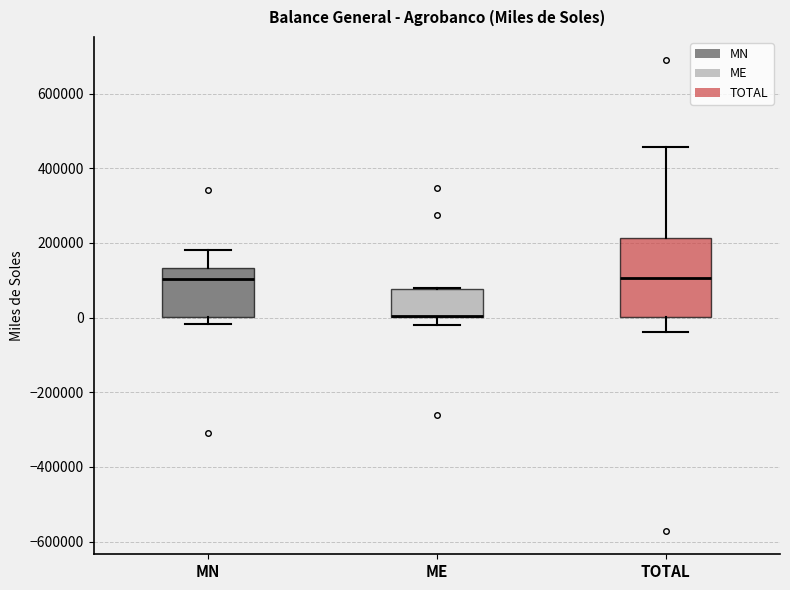

Reading left to right, transcribe this box plot: for each box, give where its median line is, the range the box spans, and where its two whiskers end, as read against the y-axis. The values are not printed on the chart, so give them approximately, as read against the axis.

MN: median 100000, box 0 to 140000, whiskers -20000 to 180000
ME: median 0 (drawn on the box's lower edge), box 0 to 80000, whiskers -20000 to 80000
TOTAL: median 100000, box 0 to 220000, whiskers -40000 to 460000